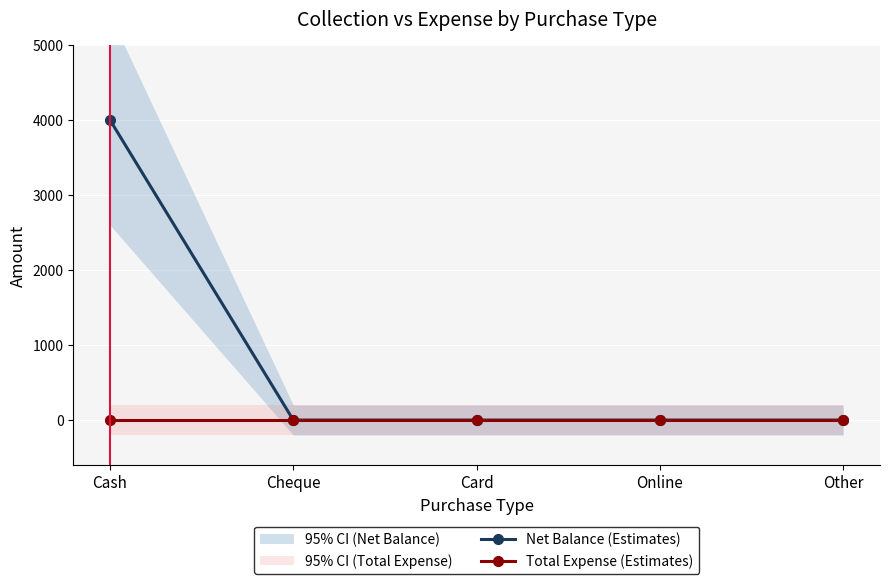

Between Card and Cash, which is larger?

Cash